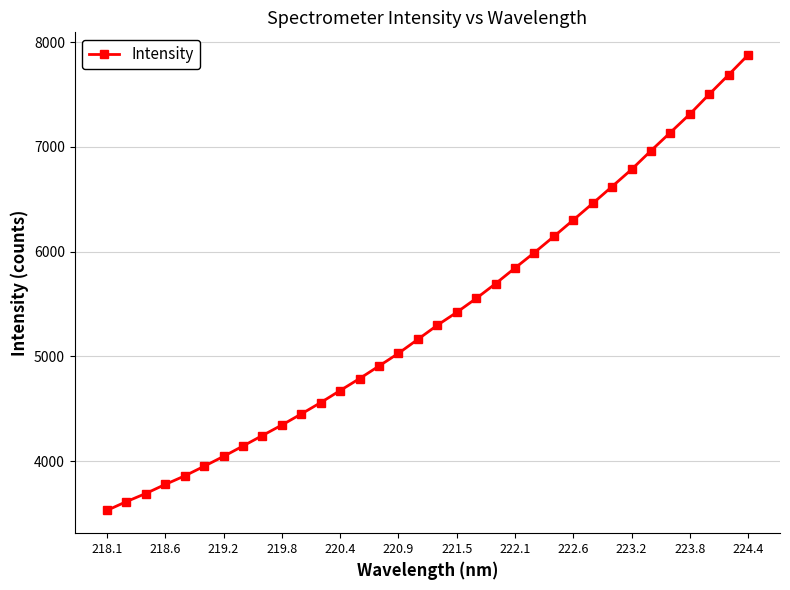

What is the value of the 21st point from the left?

5694.9